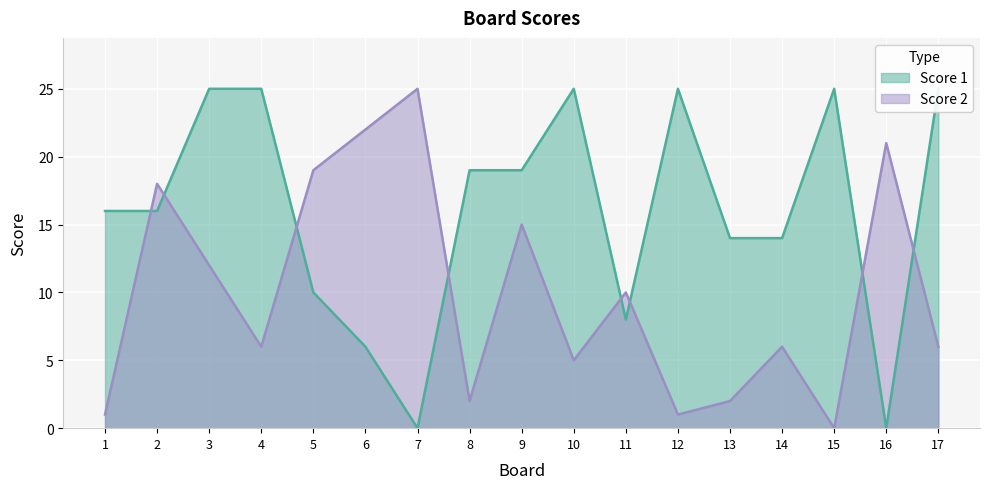

What are all the series names shown in the legend?

Score 1, Score 2